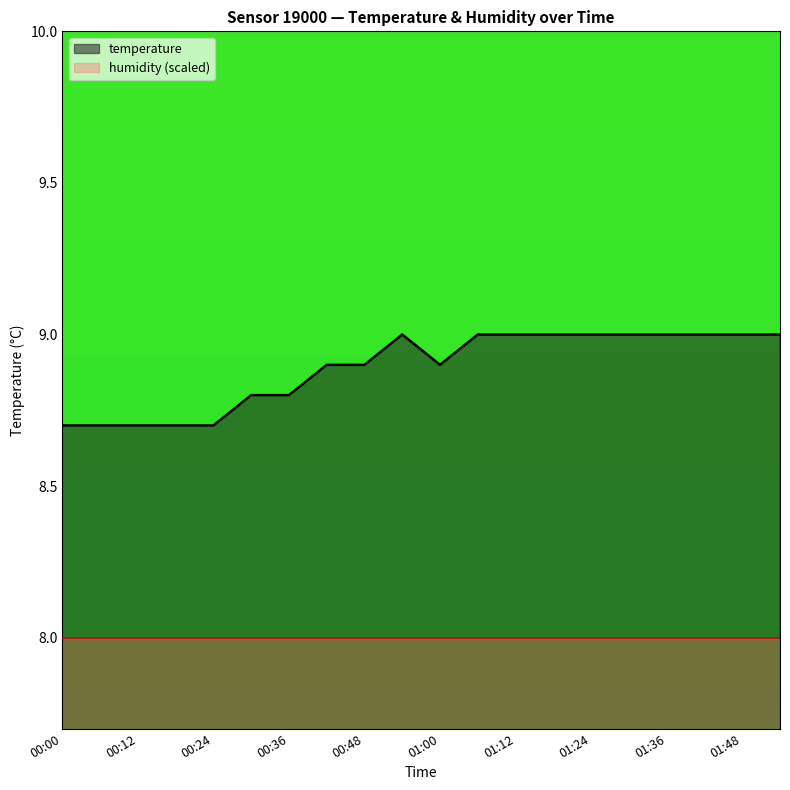

Reading left to right, list all the values displayed in this chart.

00:00=8.7	00:06=8.7	00:12=8.7	00:18=8.7	00:24=8.7	00:30=8.8	00:36=8.8	00:42=8.9	00:48=8.9	00:54=9.0	01:00=8.9	01:06=9.0	01:12=9.0	01:18=9.0	01:24=9.0	01:30=9.0	01:36=9.0	01:42=9.0	01:48=9.0	01:54=9.0